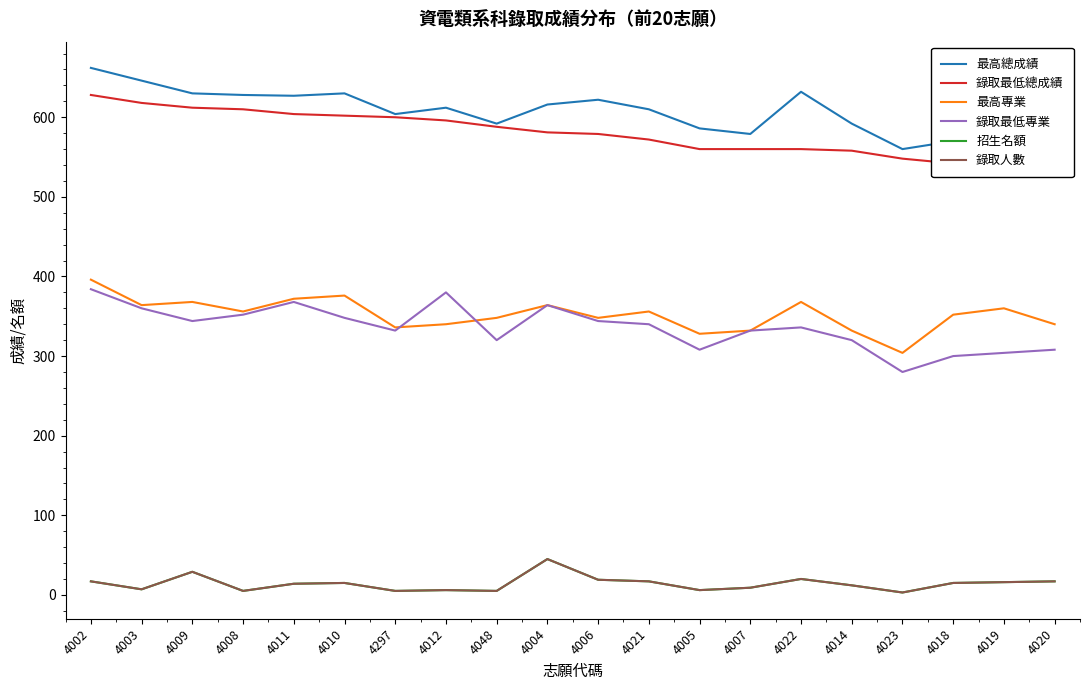

In 最高總成績, how many points are higher than both neighbors (excluding endpoints)?

5